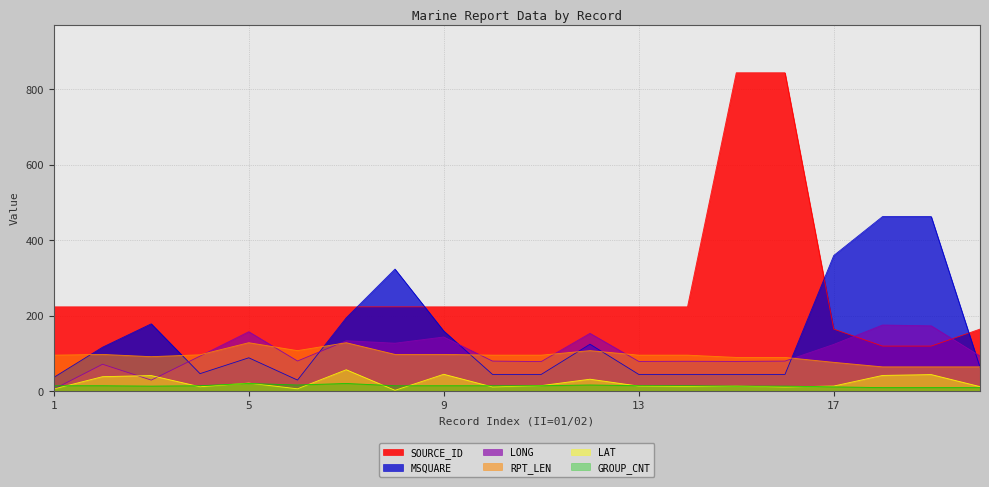

What are all the series names shown in the legend?

SOURCE_ID, MSQUARE, LONG, RPT_LEN, LAT, GROUP_CNT